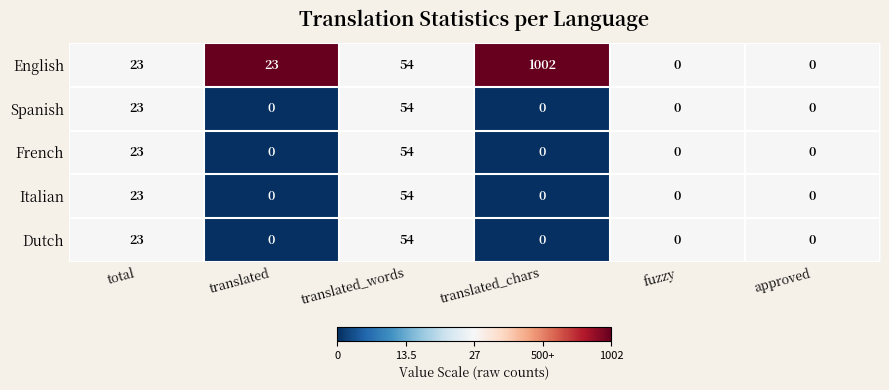

Reading right to left, transcribe all the data shown in this chart.

English: approved=0	fuzzy=0	translated_chars=1002	translated_words=54	translated=23	total=23
Spanish: approved=0	fuzzy=0	translated_chars=0	translated_words=54	translated=0	total=23
French: approved=0	fuzzy=0	translated_chars=0	translated_words=54	translated=0	total=23
Italian: approved=0	fuzzy=0	translated_chars=0	translated_words=54	translated=0	total=23
Dutch: approved=0	fuzzy=0	translated_chars=0	translated_words=54	translated=0	total=23